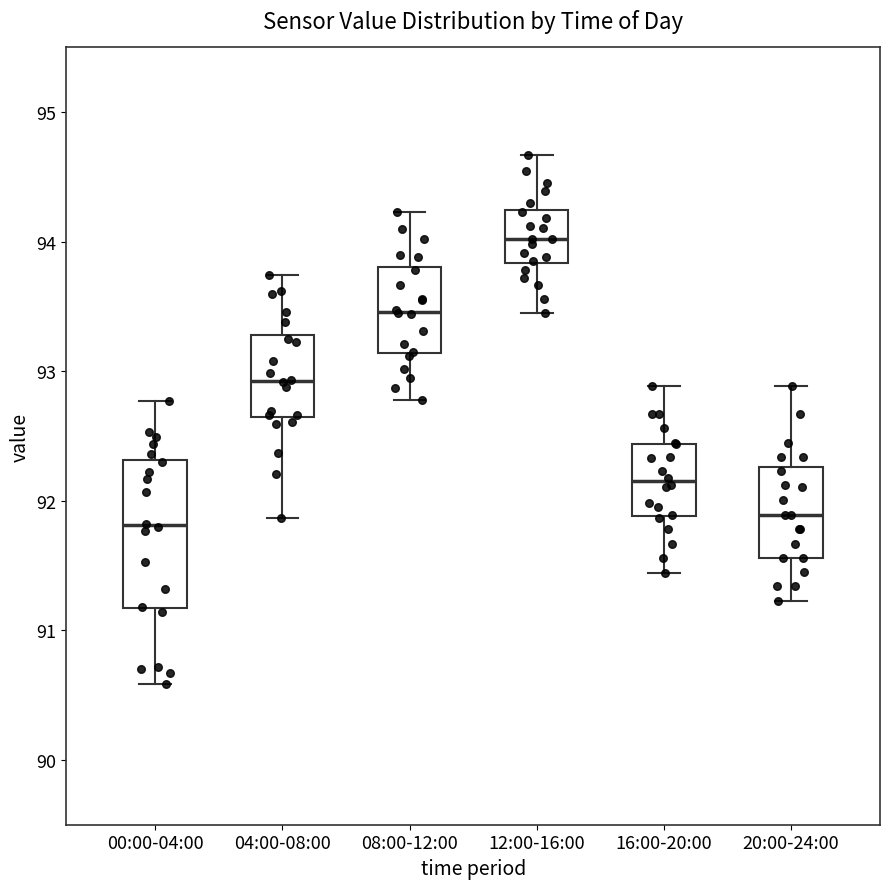

Which box is the tallest, from its lower edge to its upper edge?

00:00-04:00